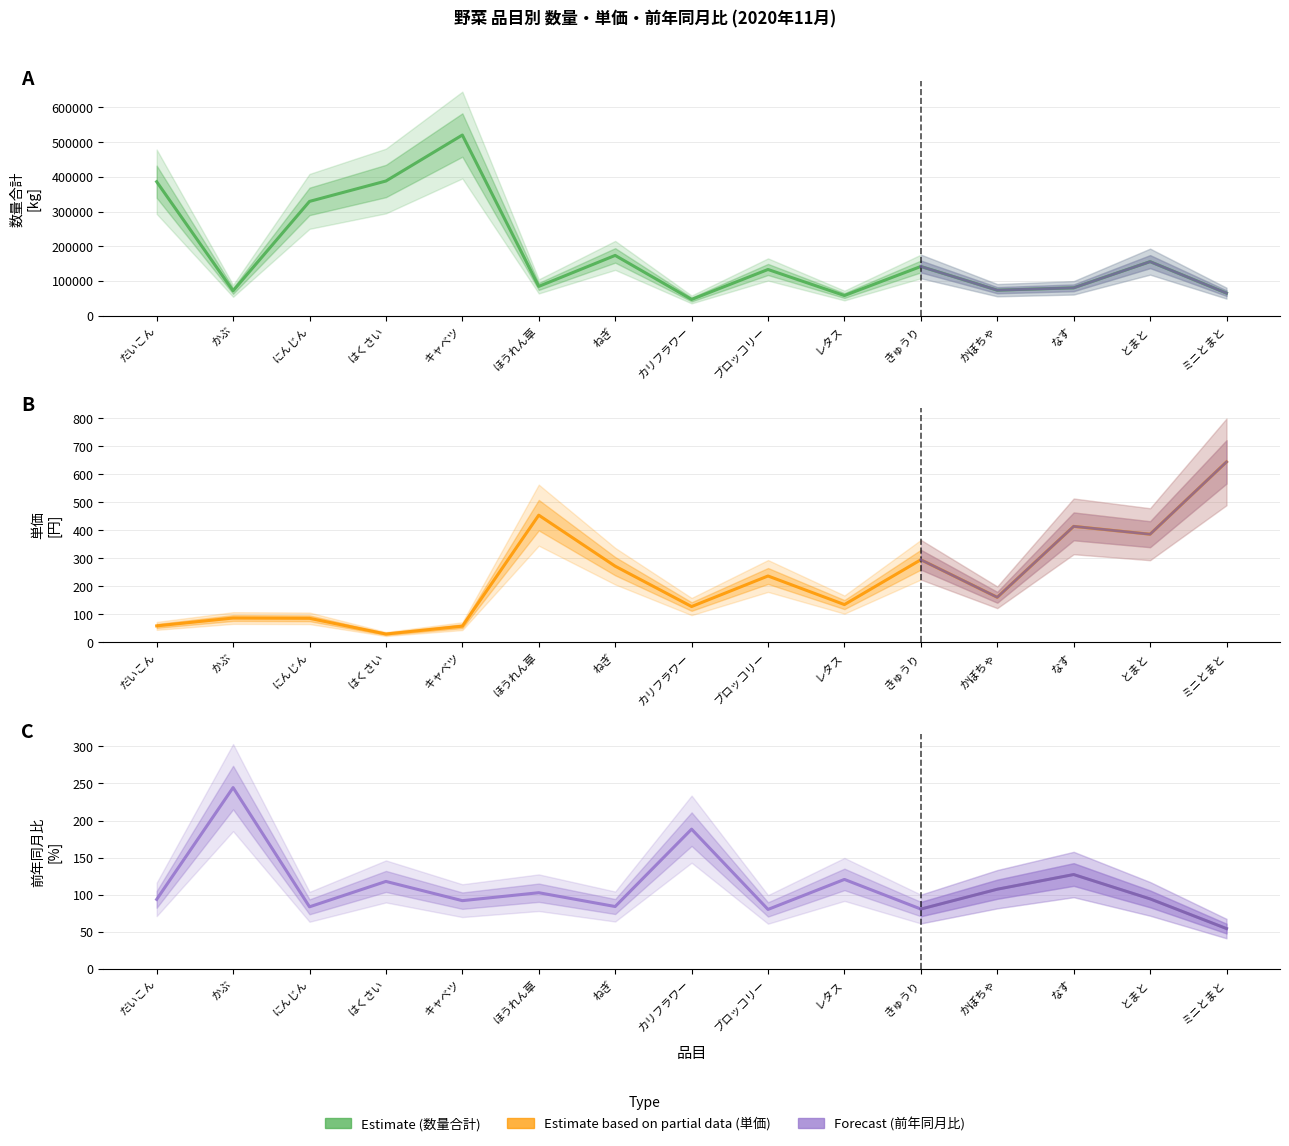

Which category has the lowest value in the 単価 series?

はくさい